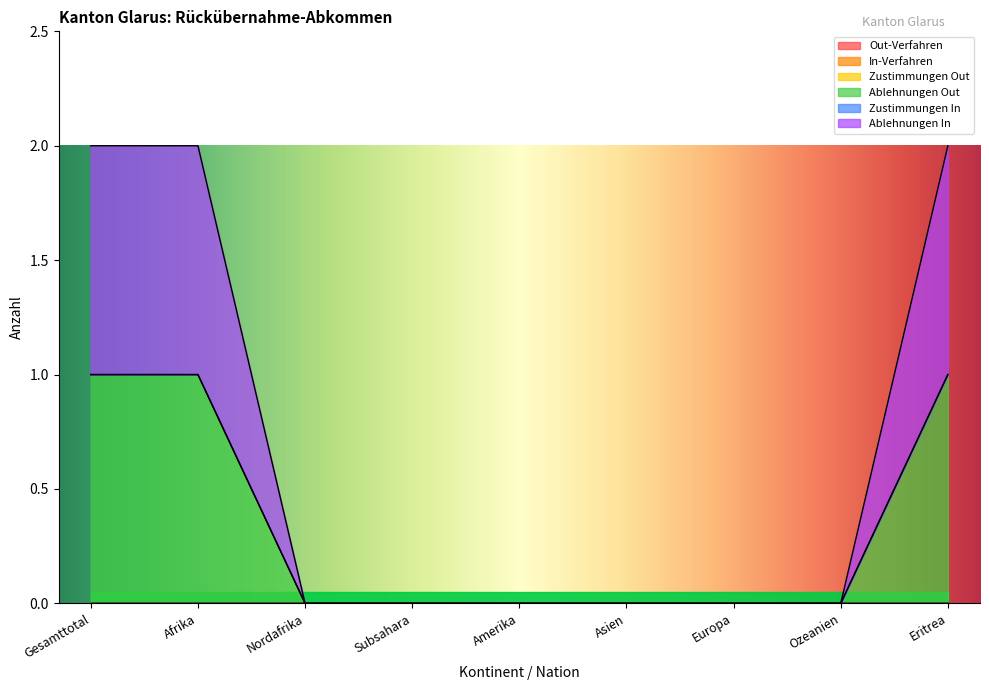

Which series has the widest spread of values?

Ablehnungen Out